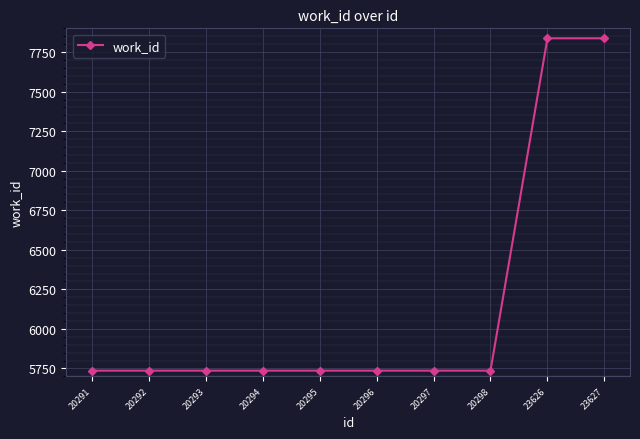

Reading right to left, list all the values displayed in this chart.

7837	7837	5736	5736	5736	5736	5736	5736	5736	5736